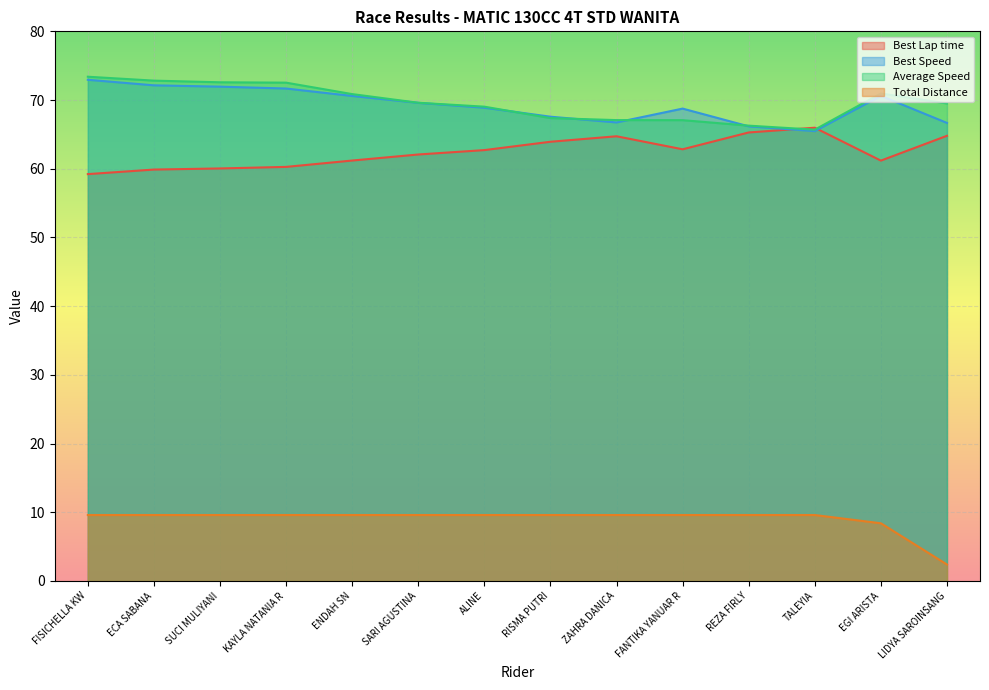

How many series are shown in this chart?

4